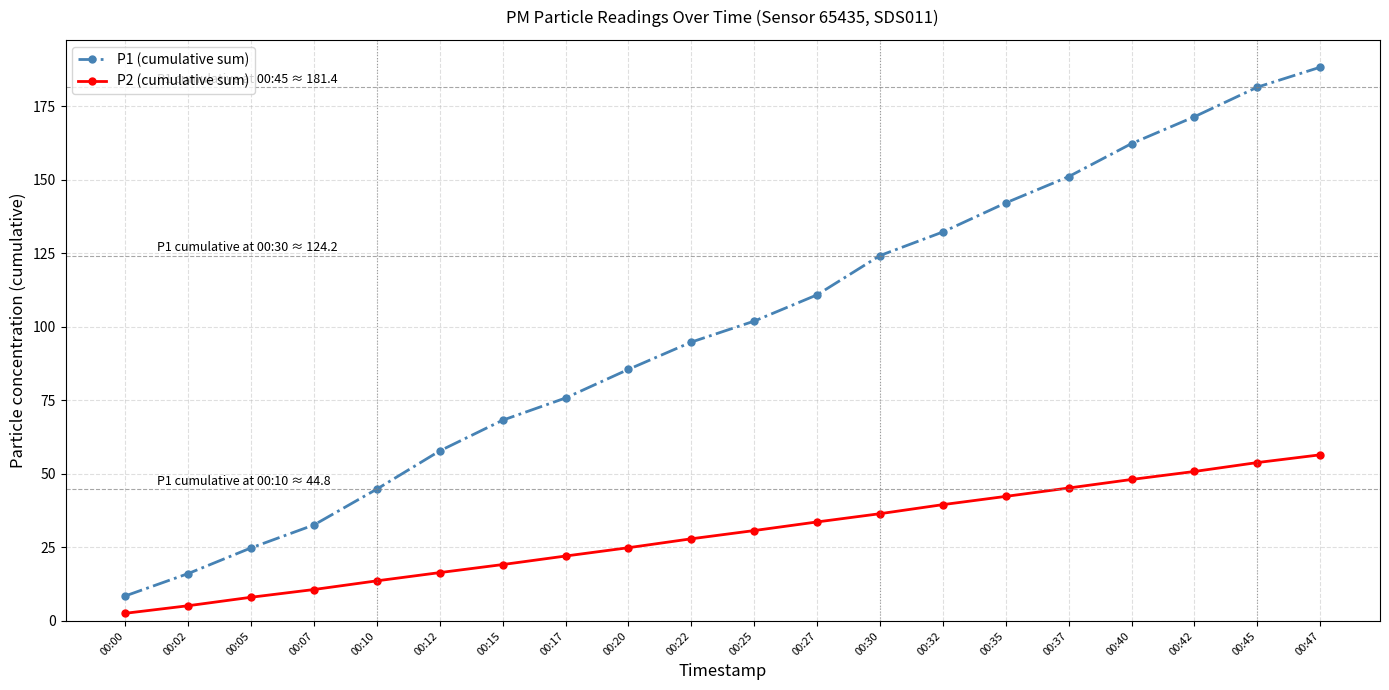

Is the value of P2 (cumulative sum) at 00:47 greater than the value of P1 (cumulative sum) at 00:17?

No